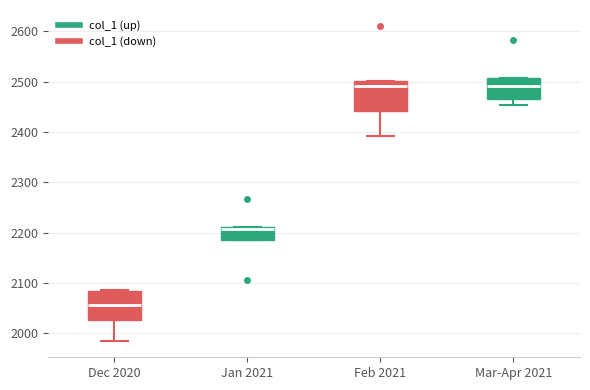

Reading left to right, read every box against the y-axis: the position of its median line, the range the box covers, and the ends of its whiskers. The values are not printed on the chart, so give them approximately, as read against the axis.

Dec 2020: median 2060, box 2030 to 2080, whiskers 1980 to 2090
Jan 2021: median 2210 (just below the box's upper edge), box 2190 to 2210, whiskers 2190 to 2210
Feb 2021: median 2490, box 2440 to 2500, whiskers 2390 to 2500
Mar-Apr 2021: median 2490, box 2460 to 2510, whiskers 2450 to 2510